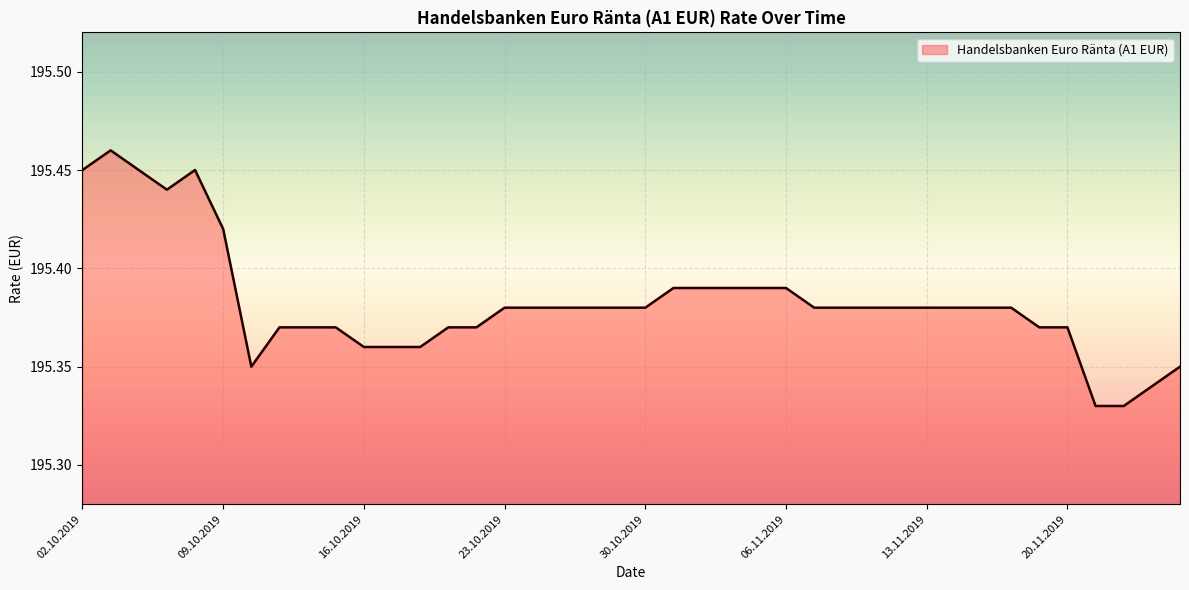

List the labels in order of value, largest first.

03.10.2019, 02.10.2019, 04.10.2019, 08.10.2019, 07.10.2019, 09.10.2019, 31.10.2019, 01.11.2019, 04.11.2019, 05.11.2019, 06.11.2019, 23.10.2019, 24.10.2019, 25.10.2019, 28.10.2019, 29.10.2019, 30.10.2019, 07.11.2019, 08.11.2019, 11.11.2019, 12.11.2019, 13.11.2019, 14.11.2019, 15.11.2019, 18.11.2019, 11.10.2019, 14.10.2019, 15.10.2019, 21.10.2019, 22.10.2019, 19.11.2019, 20.11.2019, 16.10.2019, 17.10.2019, 18.10.2019, 10.10.2019, 26.11.2019, 25.11.2019, 21.11.2019, 22.11.2019